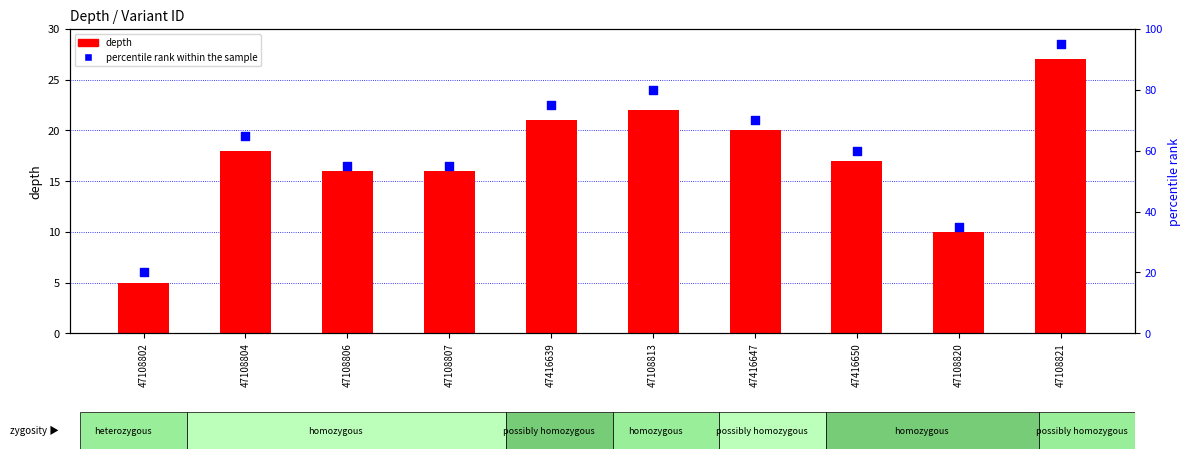

Which series reaches the minimum Y coordinate?

depth